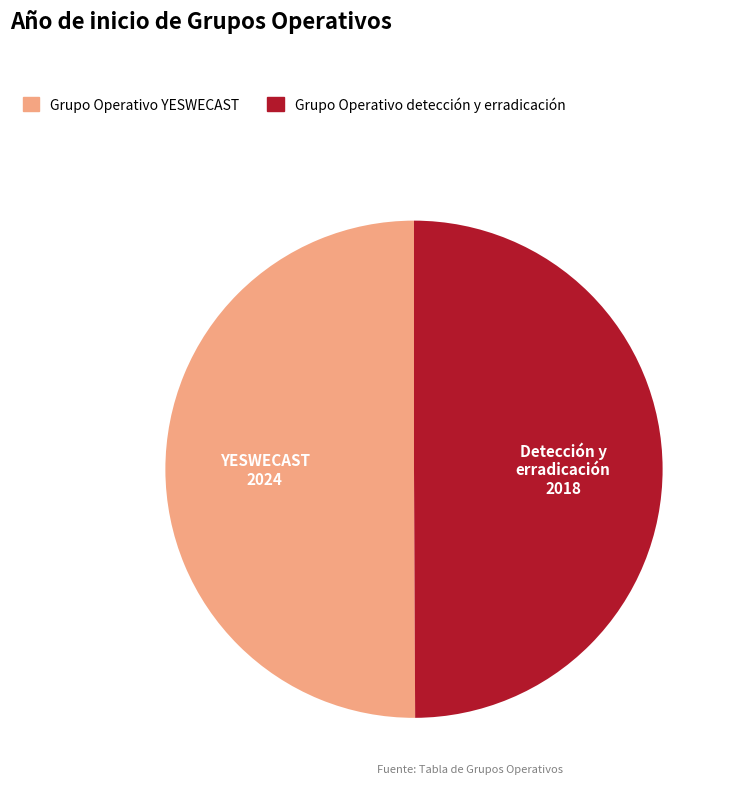

True or false: Grupo Operativo detección y erradicación accounts for 50% of the total.

True